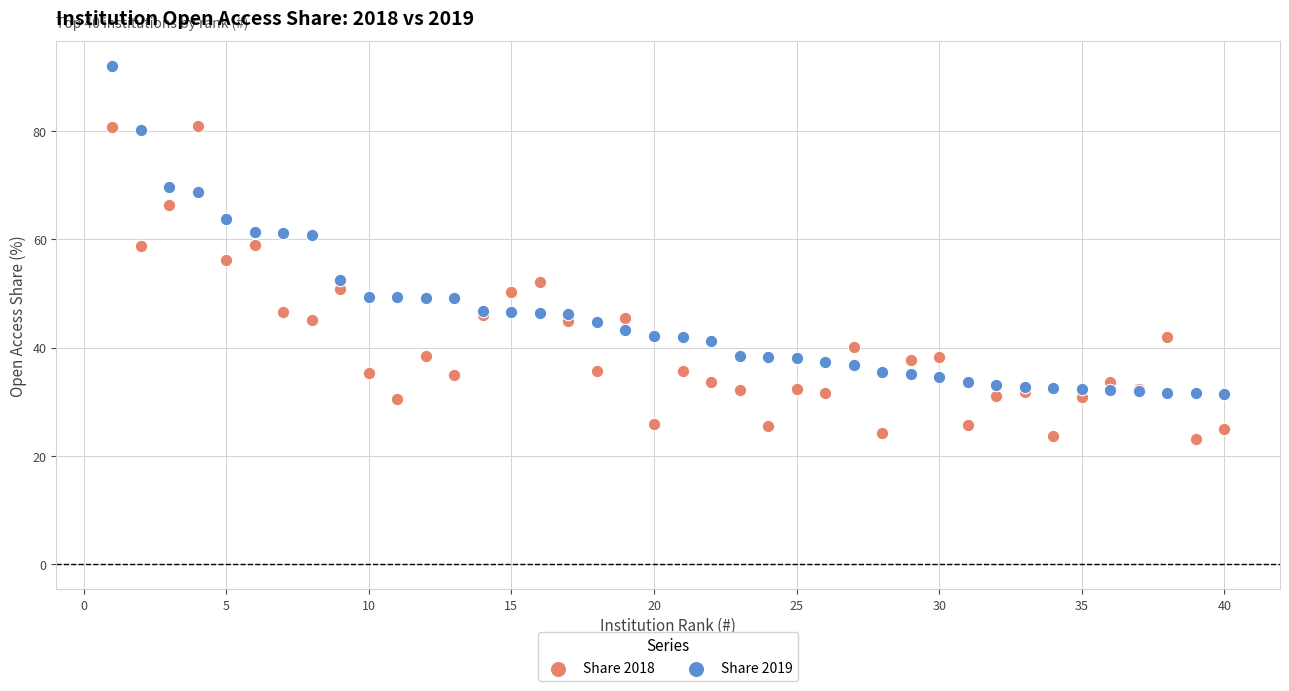

Which series has the widest spread of Y values?

Share 2019